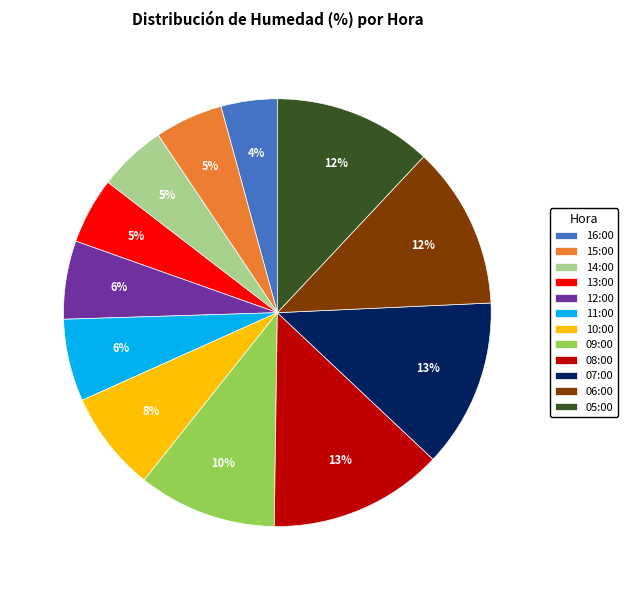

What is the smallest slice in the pie chart?

16:00